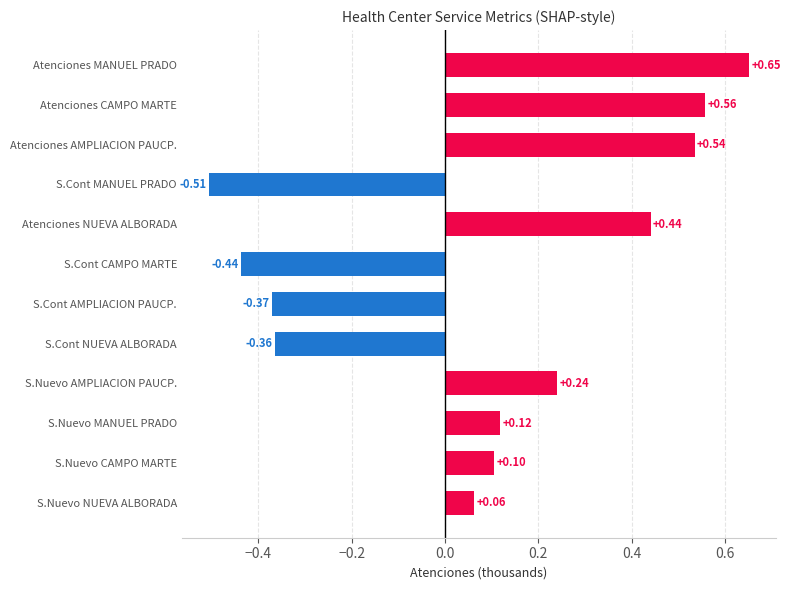

What is the sum of all values?

1.0